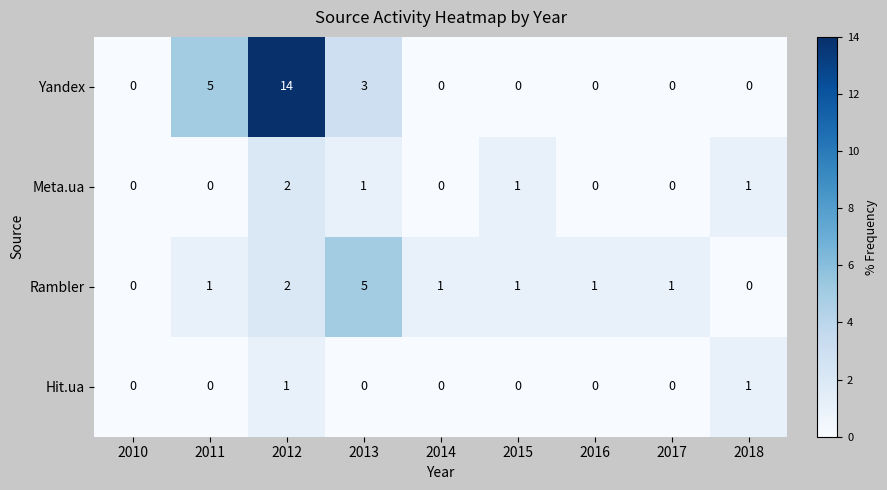

Rank the series by their maximum value, from highest to lowest.

Yandex, Rambler, Meta.ua, Hit.ua